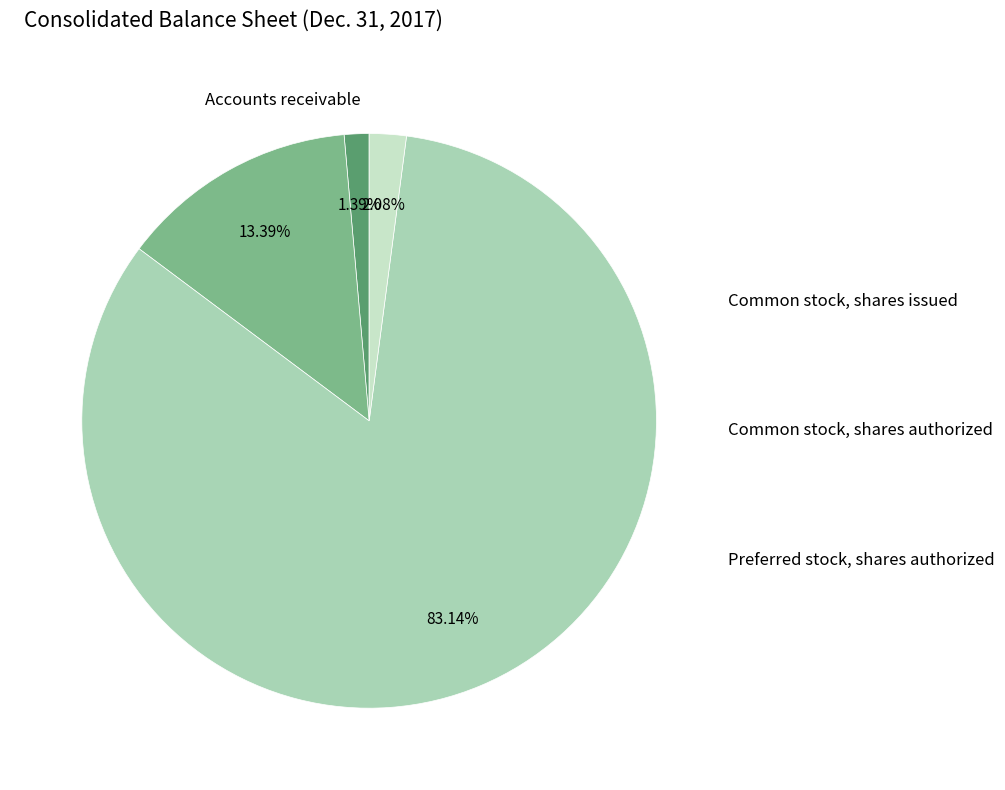

Count the number of slices in the pie.

4